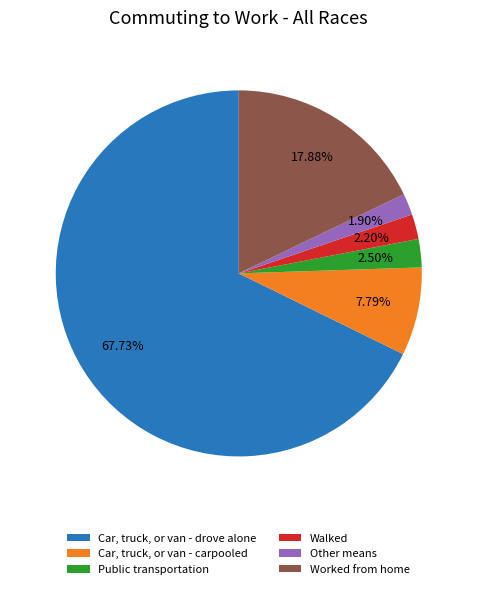

Between Car, truck, or van - drove alone and Walked, which is larger?

Car, truck, or van - drove alone